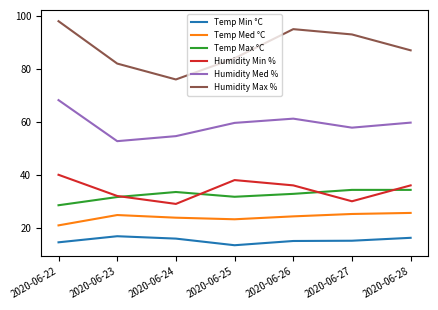

The value of Humidity Min % at 2020-06-22 is 23.8. True or false?

False